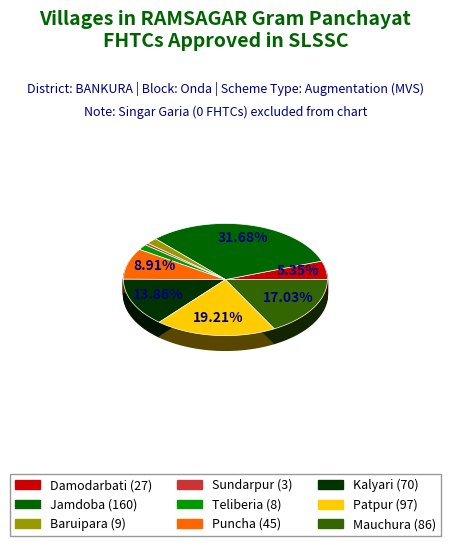

Combined, what portion of the pie is Baruipara and Puncha?

10.7%